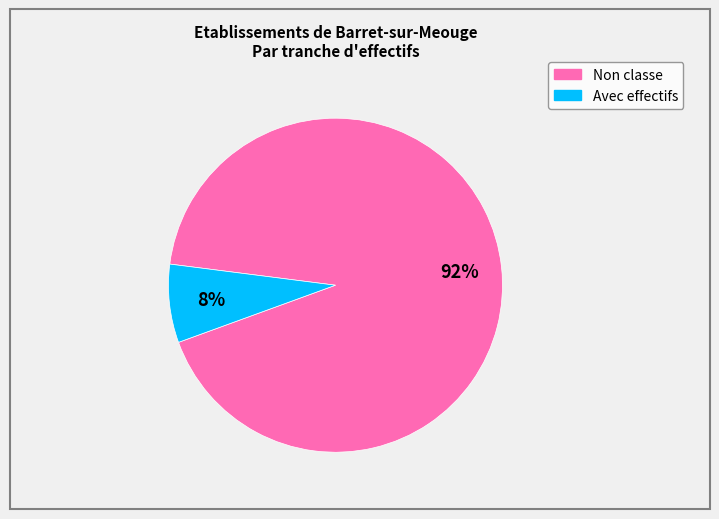

How many slices are in this pie chart?

2